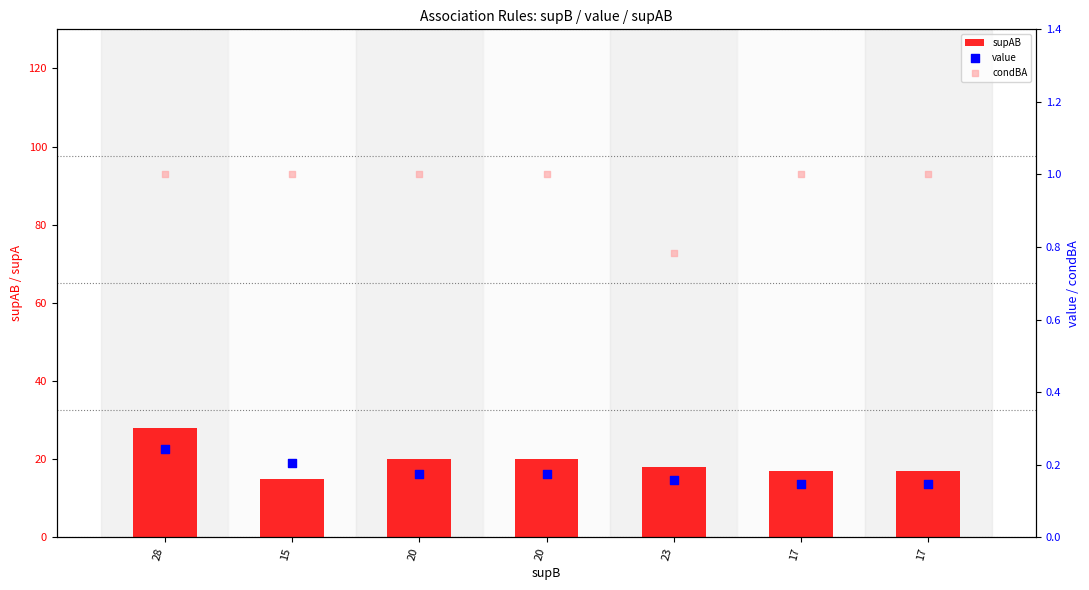

What are all the series names shown in the legend?

supAB, value, condBA